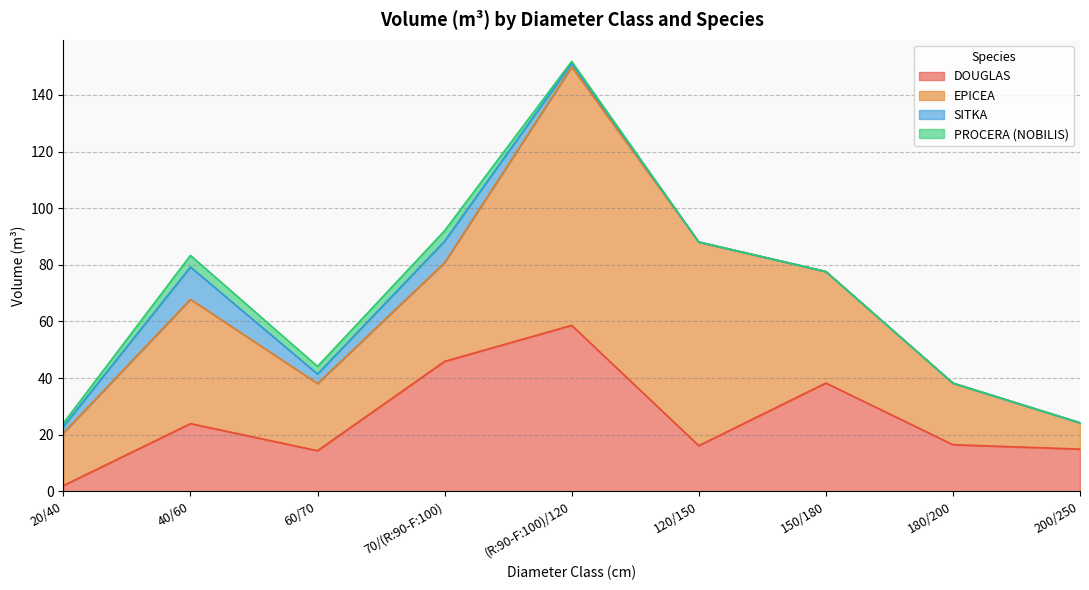

At which category is the sum across all series the highest?

(R:90-F:100)/120